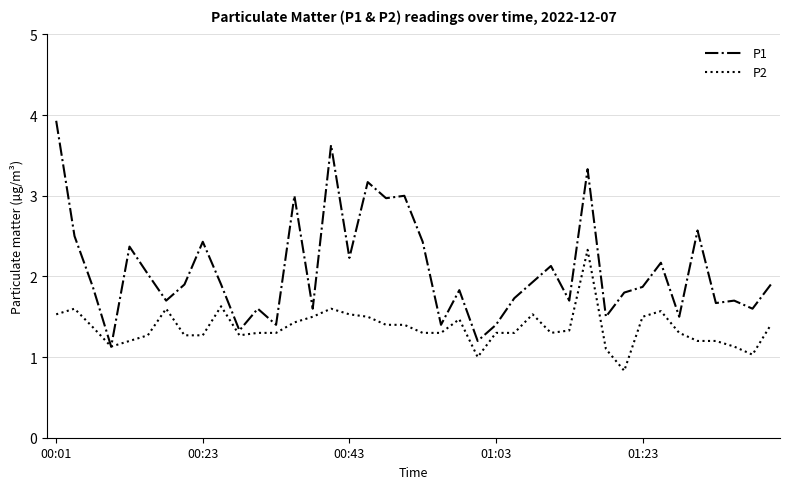

Rank the series by their maximum value, from highest to lowest.

P1, P2